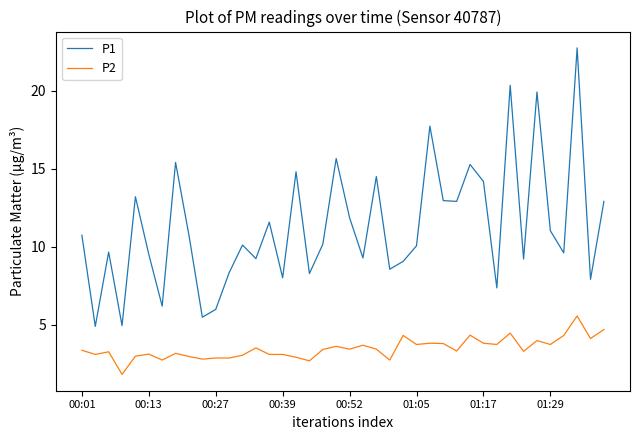

Which series has the widest spread of values?

P1